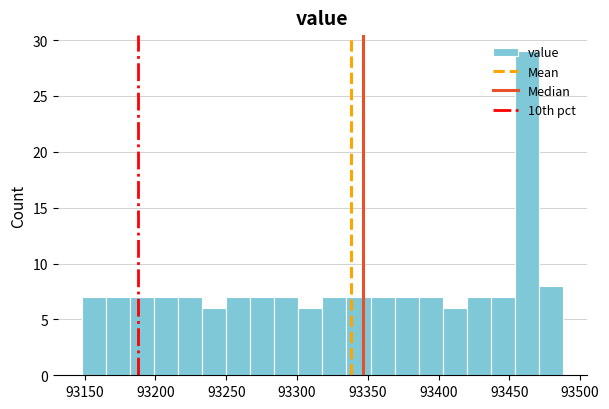

Around what value on the x-axis is the tallest bar? Give the approximate position of its centre, as read against the axis.

93460